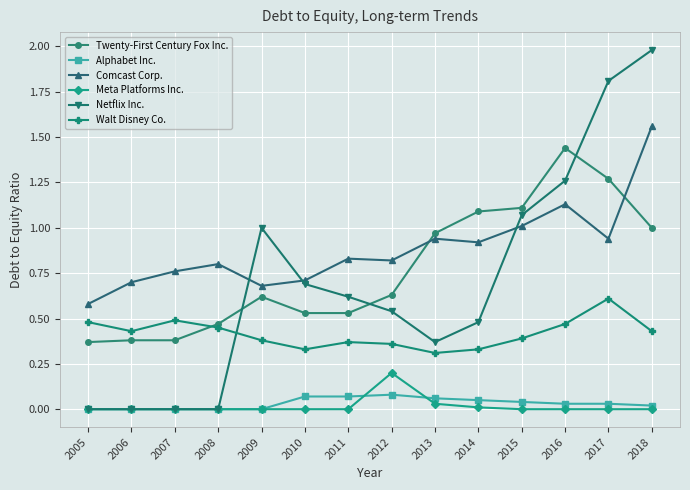

What is the value of the Netflix Inc. point at the 13th from the left?

1.8